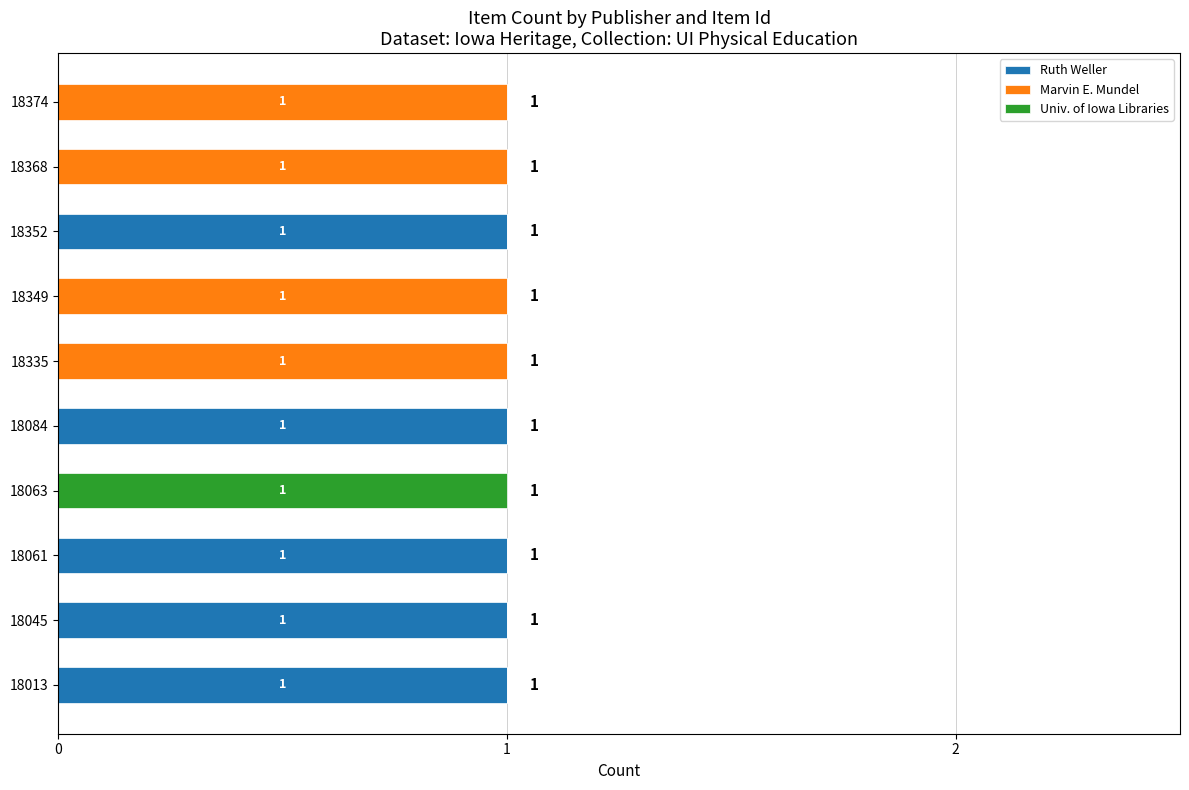

How many Marvin E. Mundel values are between 0 and 1?

10